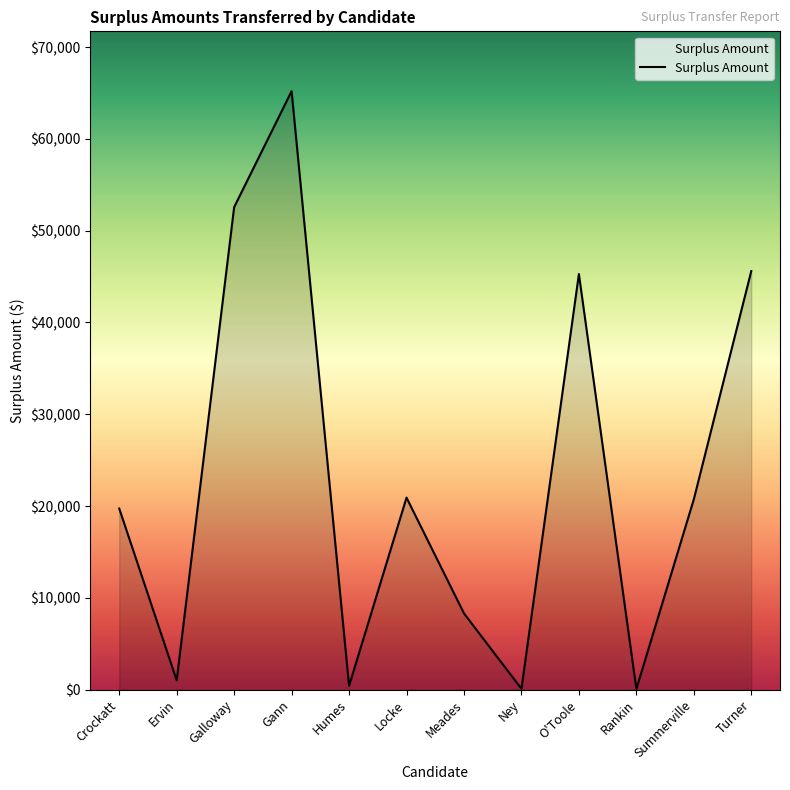

What position from the right is Turner?

1